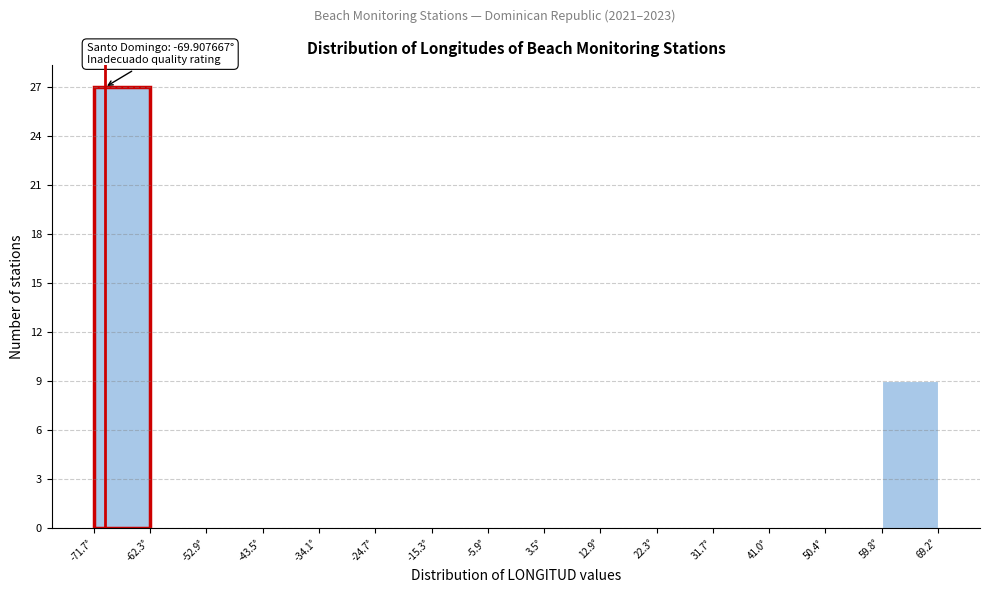

Which range on the x-axis has the tallest bar?

-72 to -62